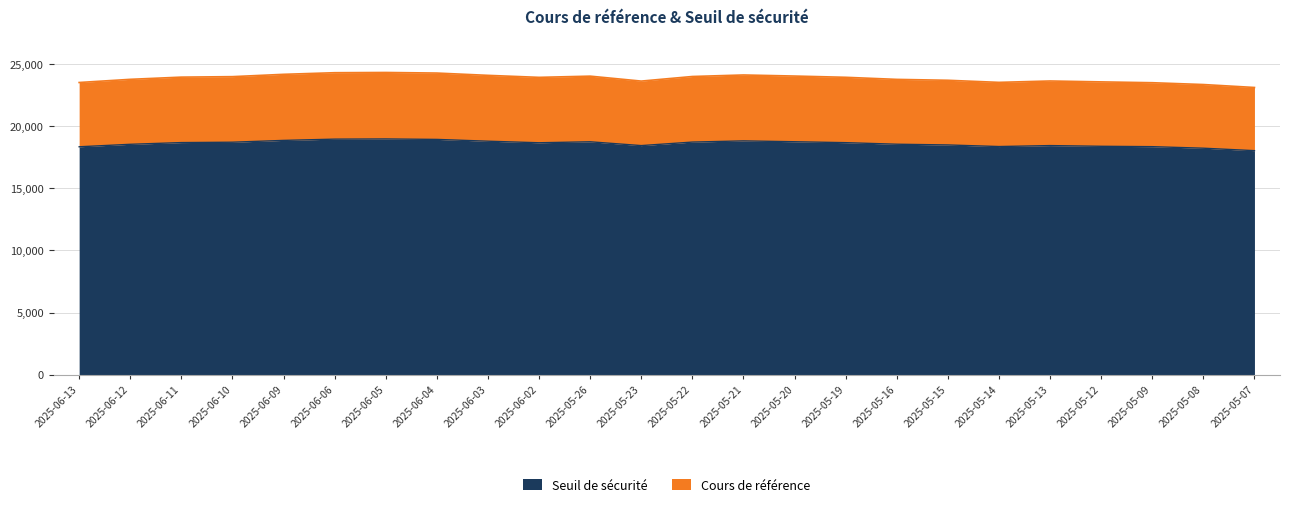

At which category does the chart reach its peak across all series?

2025-06-05